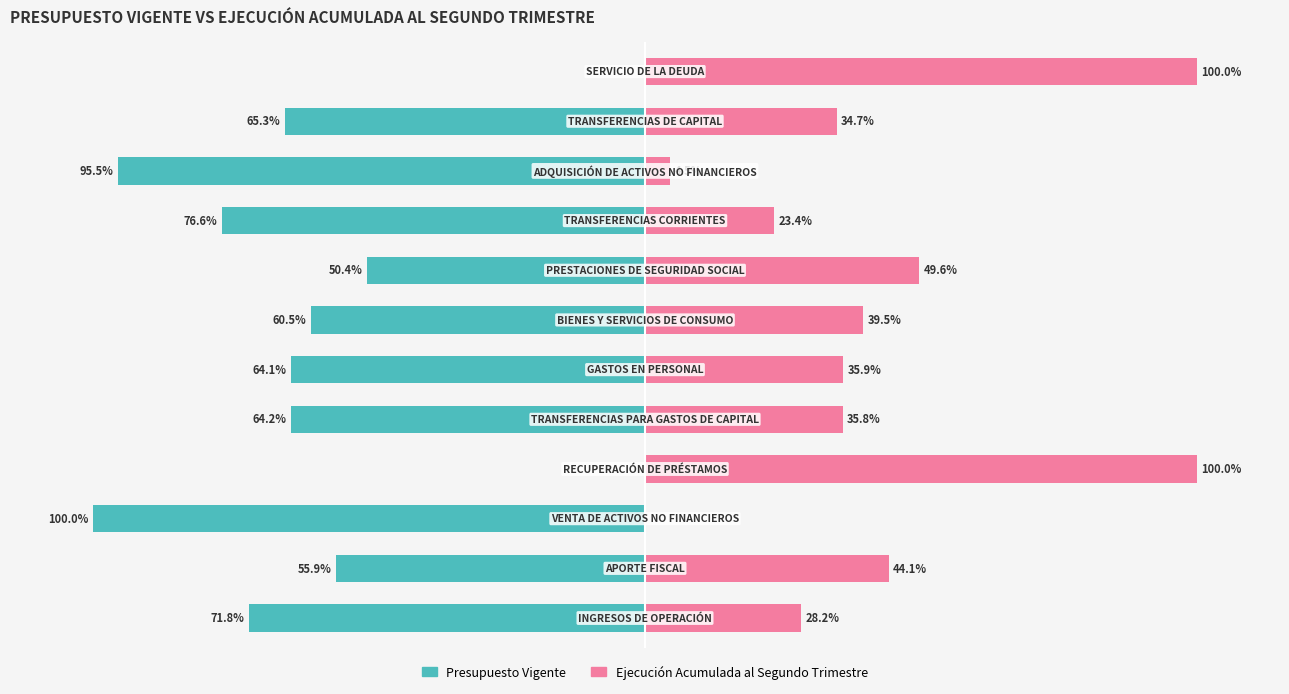

List the labels in order of Ejecución Acumulada al Segundo Trimestre value, smallest first.

2, 9, 8, 0, 10, 4, 5, 6, 1, 7, 3, 11